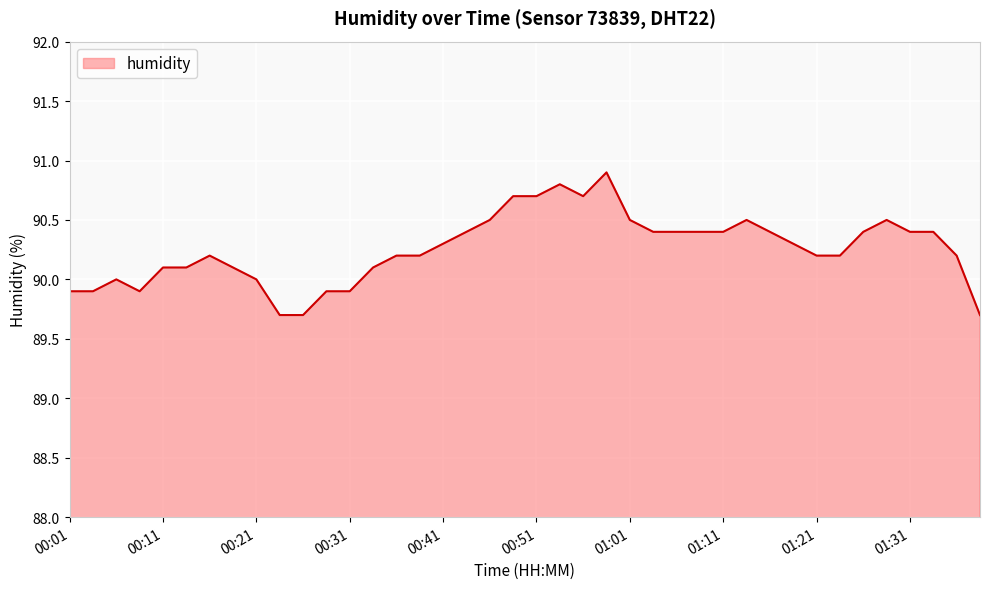

What is the difference between the maximum and second lowest values?

1.2